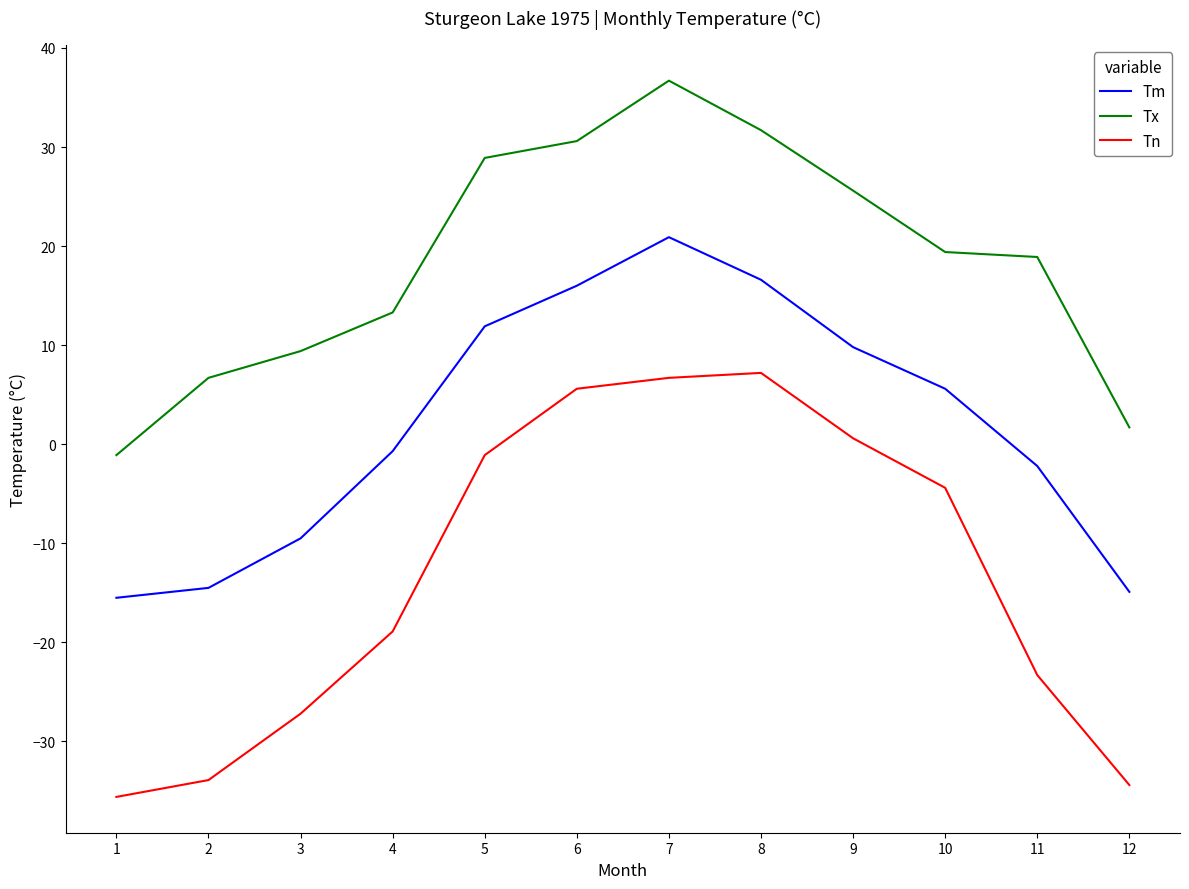

What is the sum of the Tx values at 3 and 10?

28.8